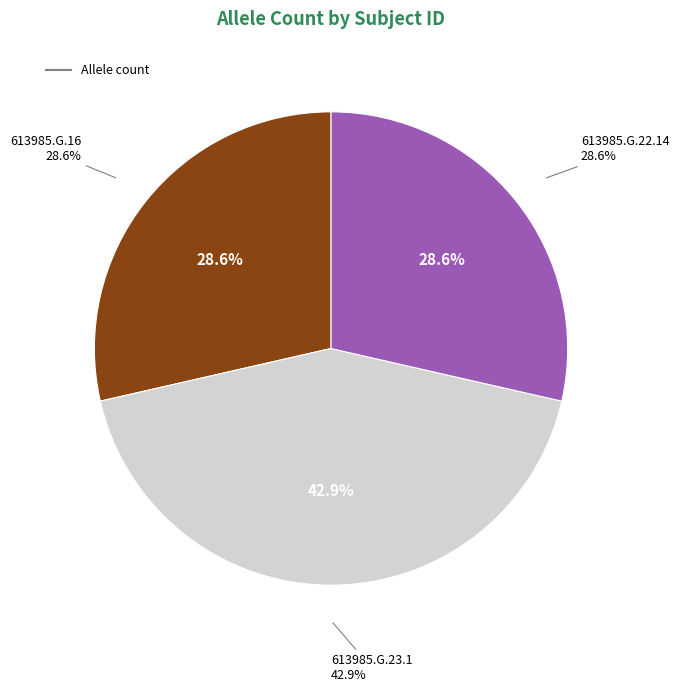

How many segments does this pie chart have?

3